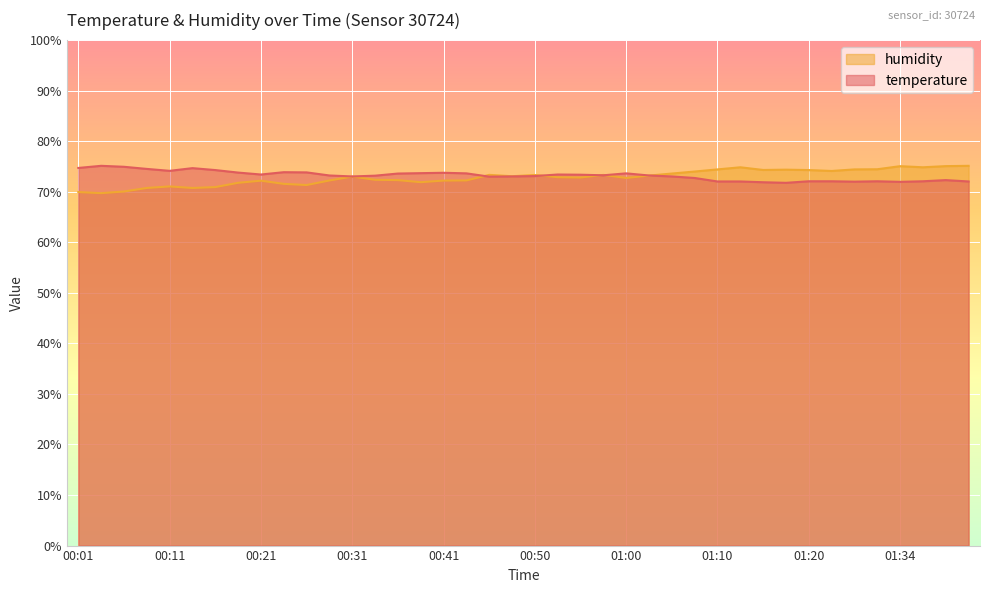

In temperature, how many points are lower than both neighbors (excluding endpoints)?

8